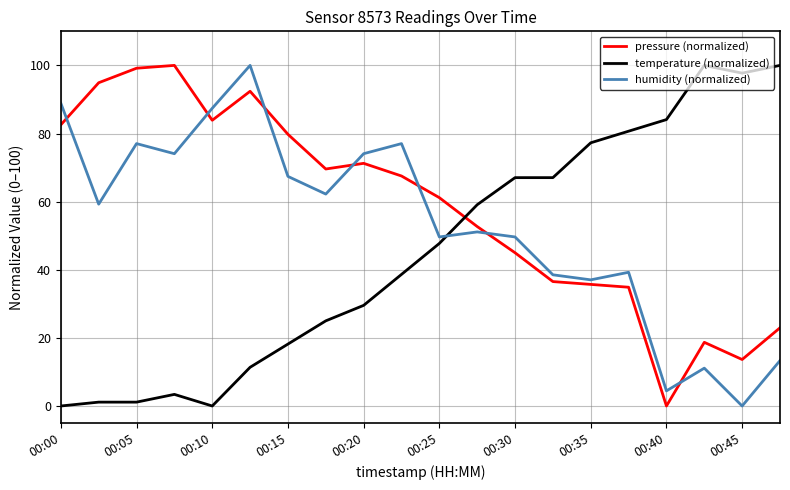

Which series has the largest total across all categories?

pressure (normalized)